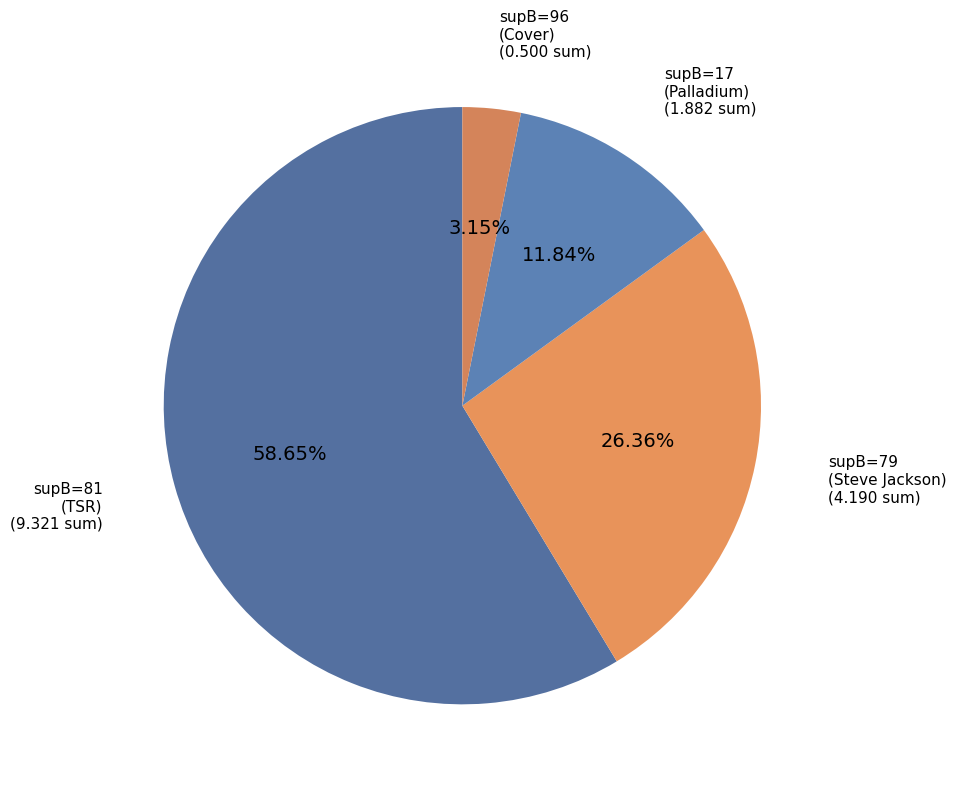

Rank the categories by value from lowest to highest.

supB=96 (Cover), supB=17 (Palladium), supB=79 (Steve Jackson), supB=81 (TSR)